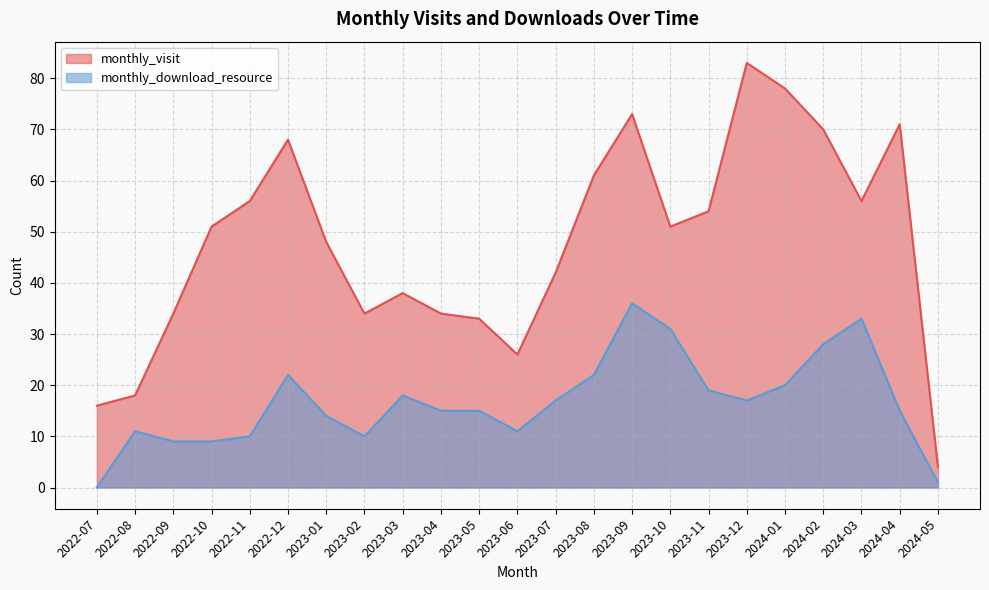

At which label does monthly_visit reach its peak?

2023-12